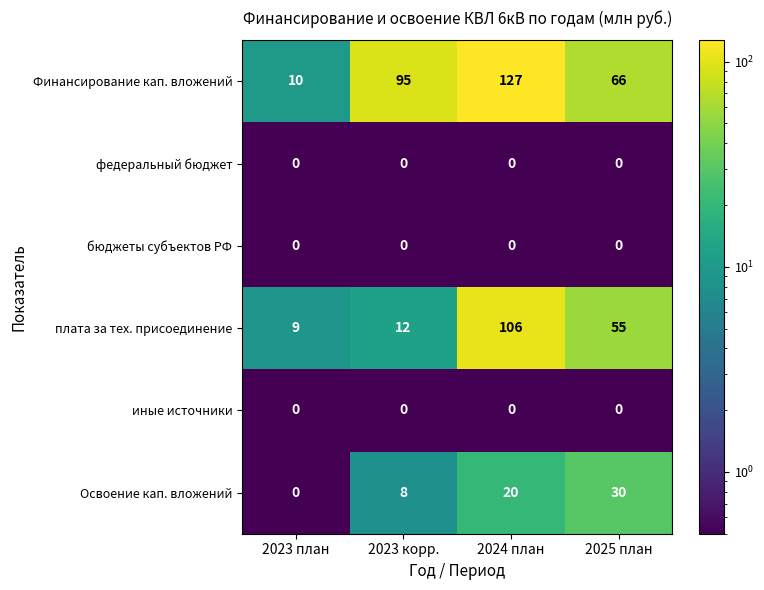

At which label does плата за тех. присоединение first exceed 55?

2024 план